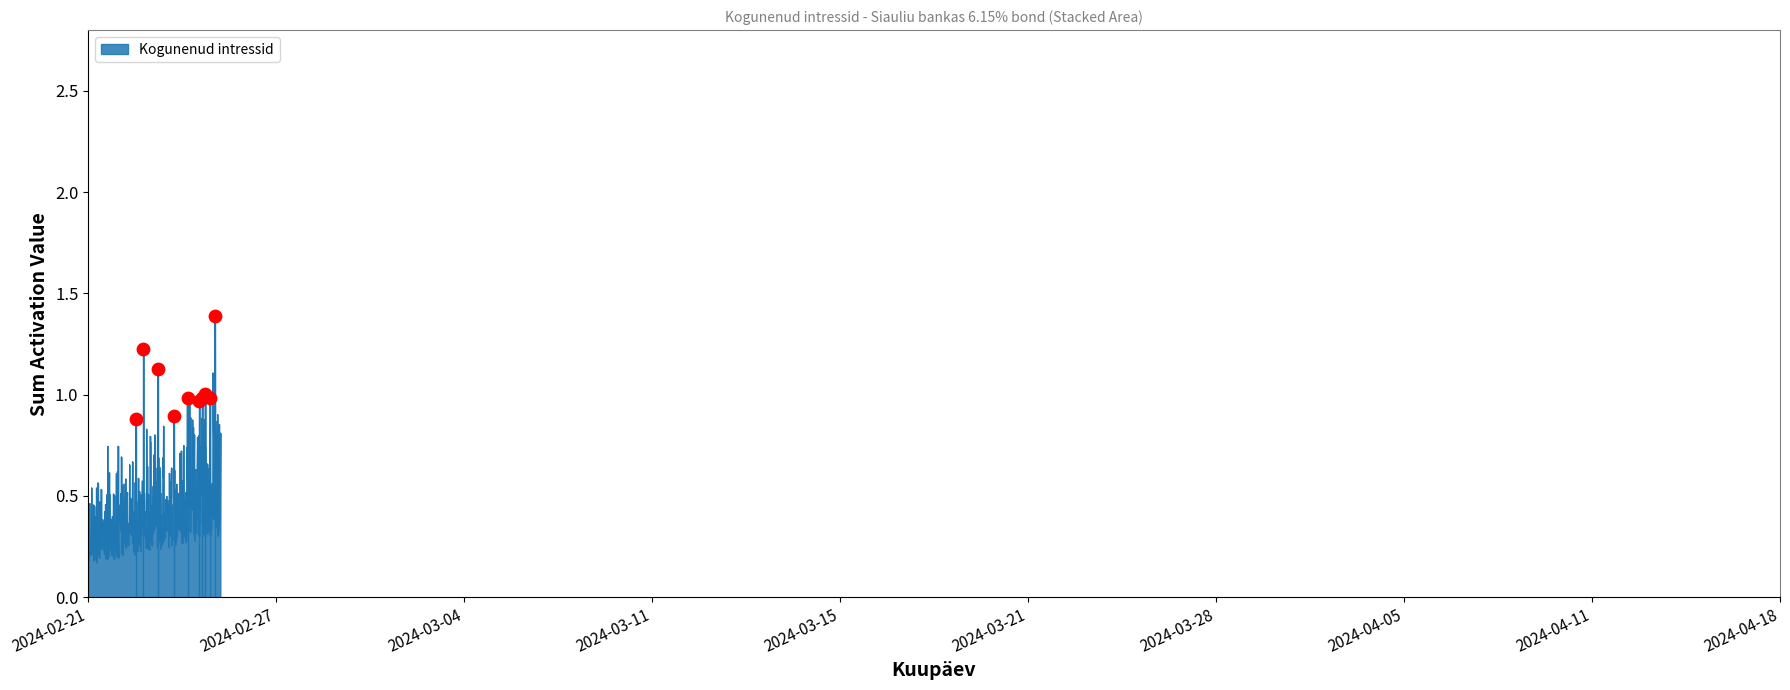

What is the greatest value displayed?

1.4